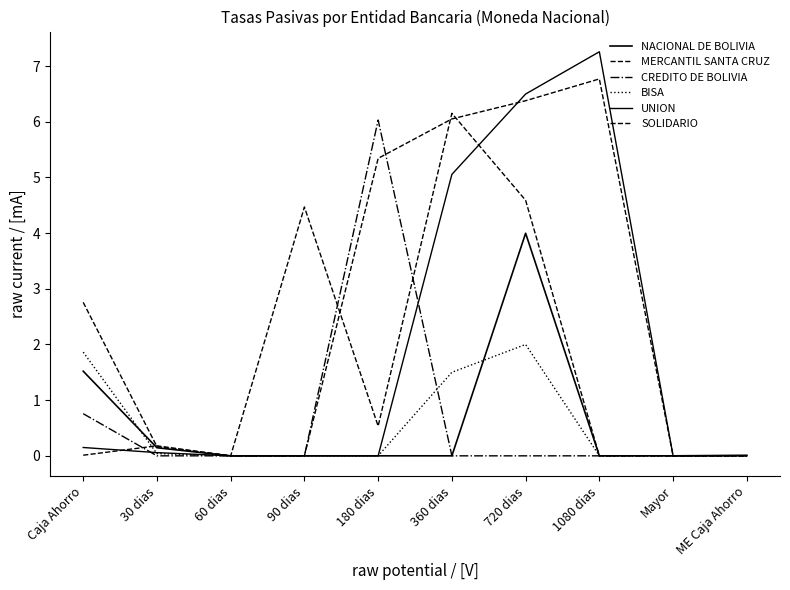

Reading right to left, what are all the values shown in this chart?

NACIONAL DE BOLIVIA: ME Caja Ahorro=0.0	Mayor=0.0	1080 dias=0.0	720 dias=4.0	360 dias=0.0	180 dias=0.0	90 dias=0.0	60 dias=0.0	30 dias=0.1	Caja Ahorro=1.5
MERCANTIL SANTA CRUZ: ME Caja Ahorro=0.0	Mayor=0.0	1080 dias=0.0	720 dias=4.6	360 dias=6.2	180 dias=0.5	90 dias=4.5	60 dias=0.0	30 dias=0.2	Caja Ahorro=0.0
CREDITO DE BOLIVIA: ME Caja Ahorro=0.0	Mayor=0.0	1080 dias=0.0	720 dias=0.0	360 dias=0.0	180 dias=6.0	90 dias=0.0	60 dias=0.0	30 dias=0.0	Caja Ahorro=0.8
BISA: ME Caja Ahorro=0.0	Mayor=0.0	1080 dias=0.0	720 dias=2.0	360 dias=1.5	180 dias=0.0	90 dias=0.0	60 dias=0.0	30 dias=0.0	Caja Ahorro=1.9
UNION: ME Caja Ahorro=0.0	Mayor=0.0	1080 dias=7.3	720 dias=6.5	360 dias=5.1	180 dias=0.0	90 dias=0.0	60 dias=0.0	30 dias=0.1	Caja Ahorro=0.1
SOLIDARIO: ME Caja Ahorro=0.0	Mayor=0.0	1080 dias=6.8	720 dias=6.4	360 dias=6.1	180 dias=5.3	90 dias=0.0	60 dias=0.0	30 dias=0.2	Caja Ahorro=2.8